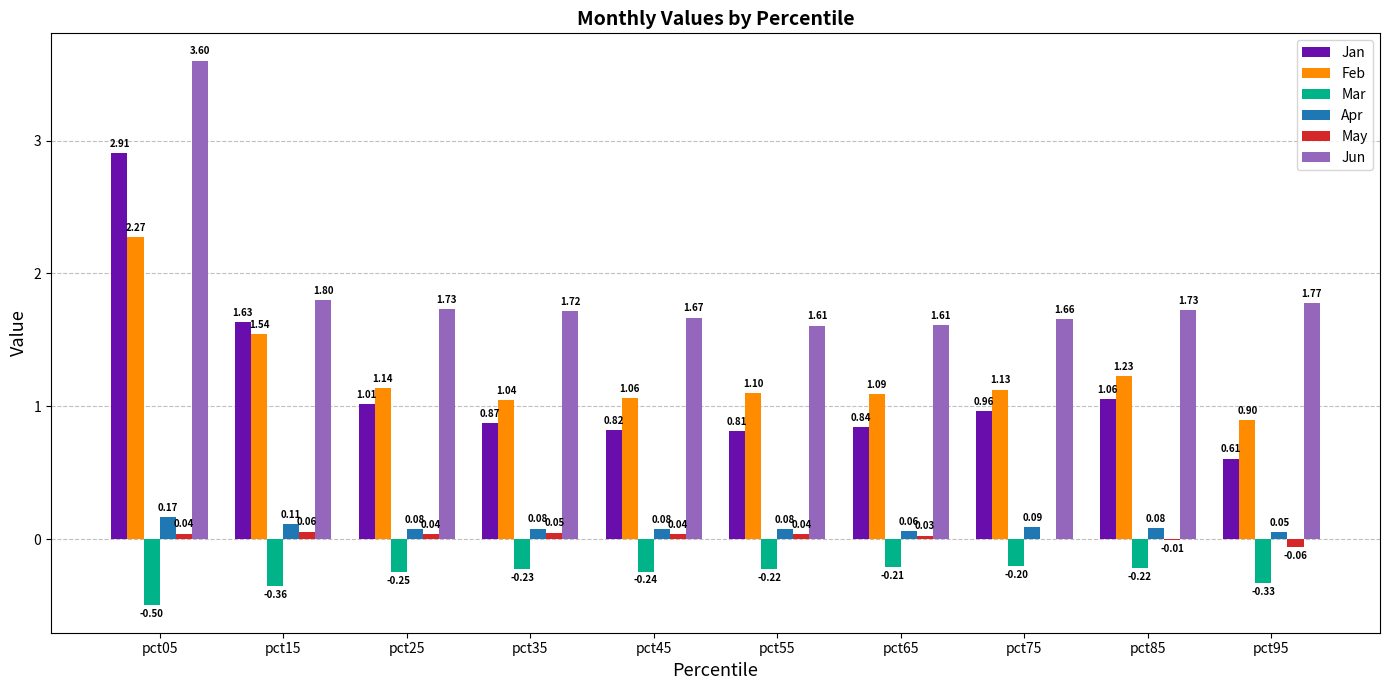

Is the value of Jan at pct65 greater than the value of Feb at pct95?

No